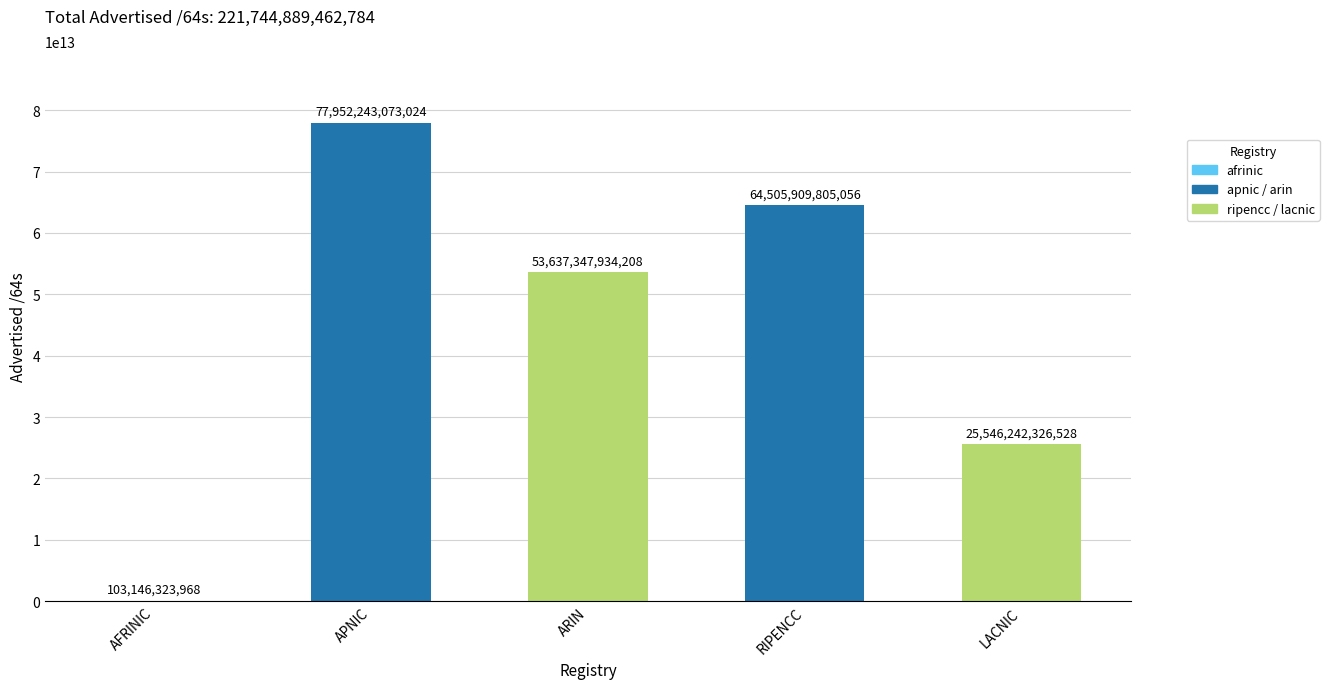

The value at ARIN is 23045771211829. True or false?

False